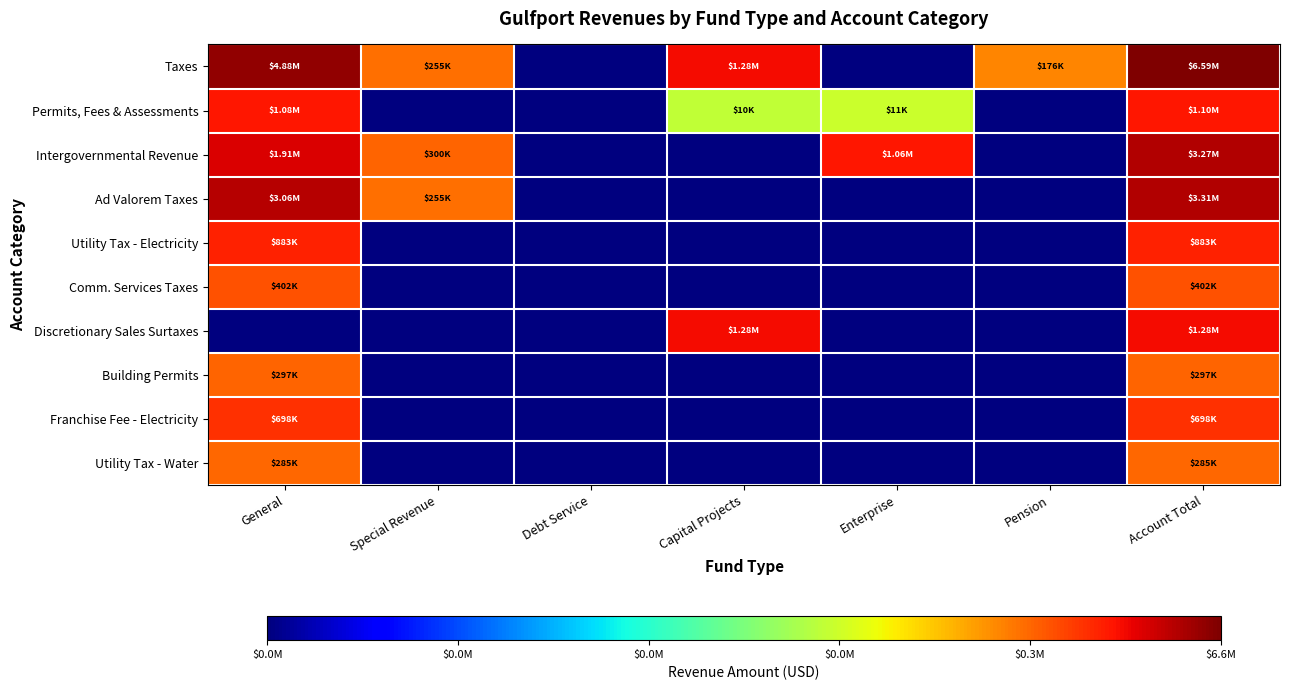

How many categories are shown in the chart?

7